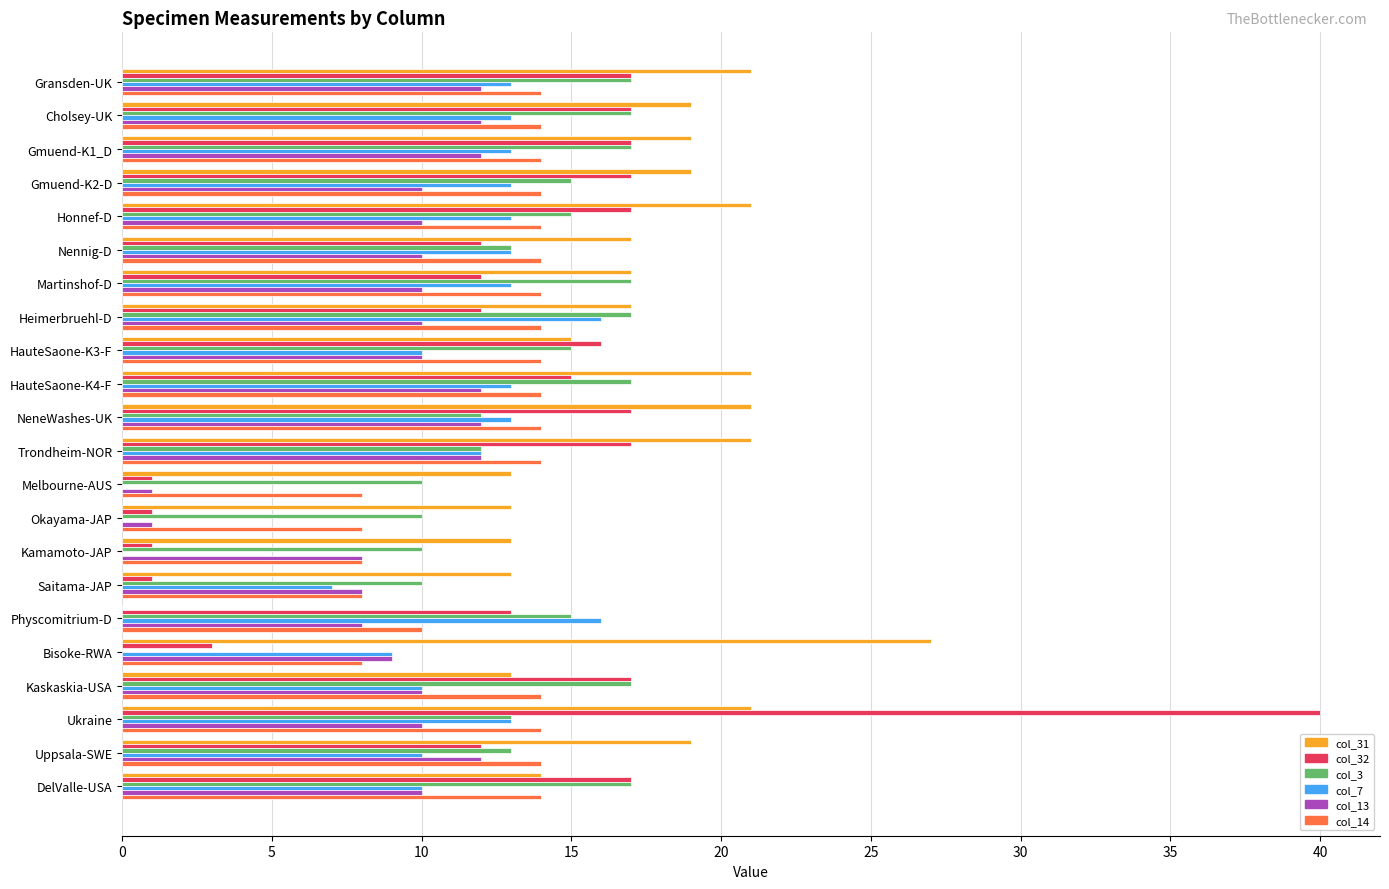

At which category is the sum across all series the highest?

Ukraine